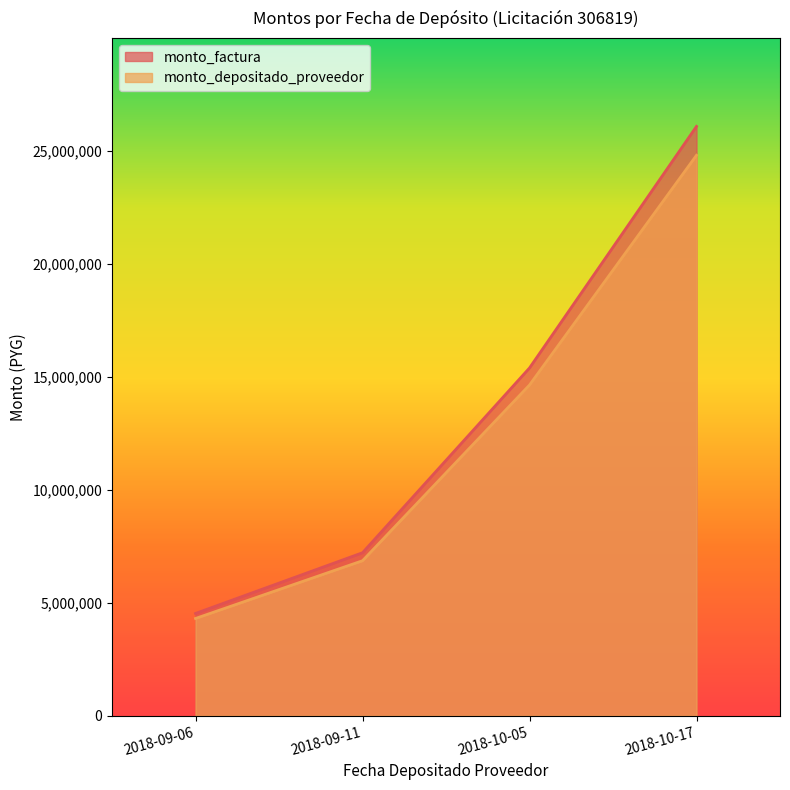

What is the minimum value for monto_factura?

4524000